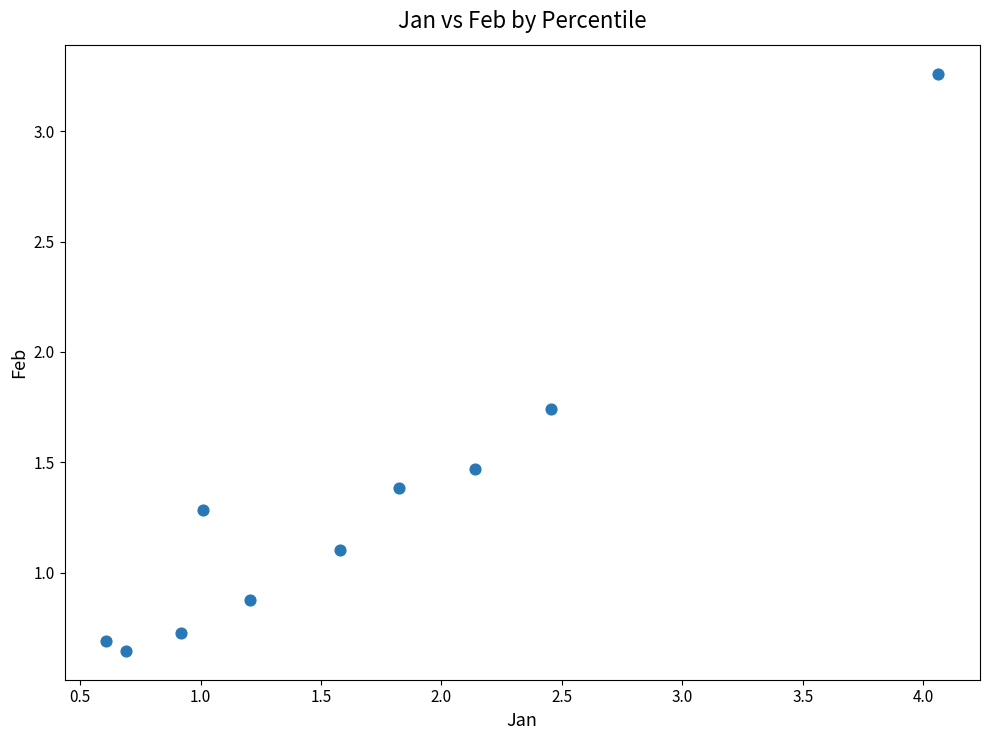

What is the average Y value?

1.3